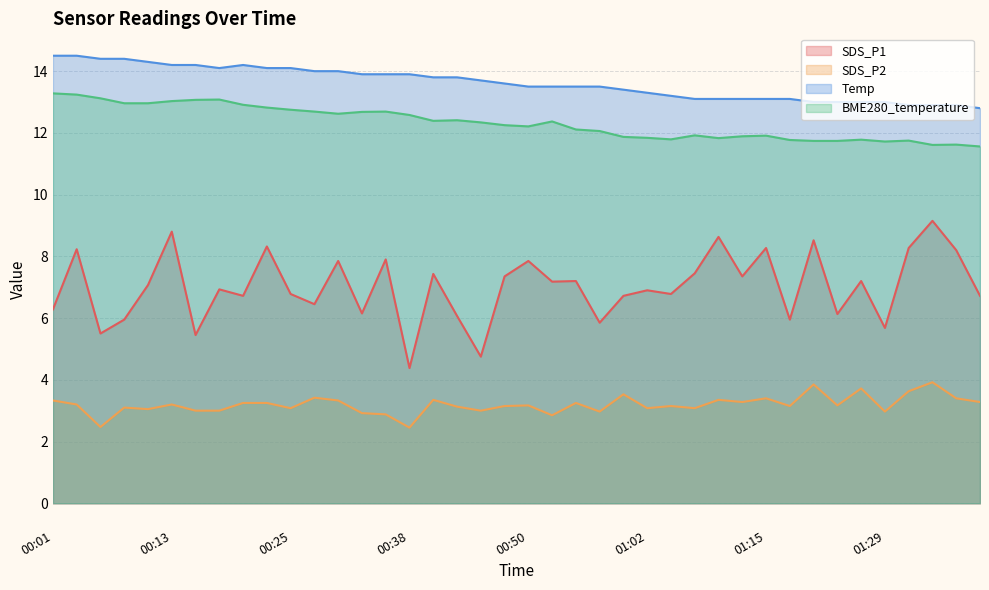

At how many categories does at least one series exceed 12?

40